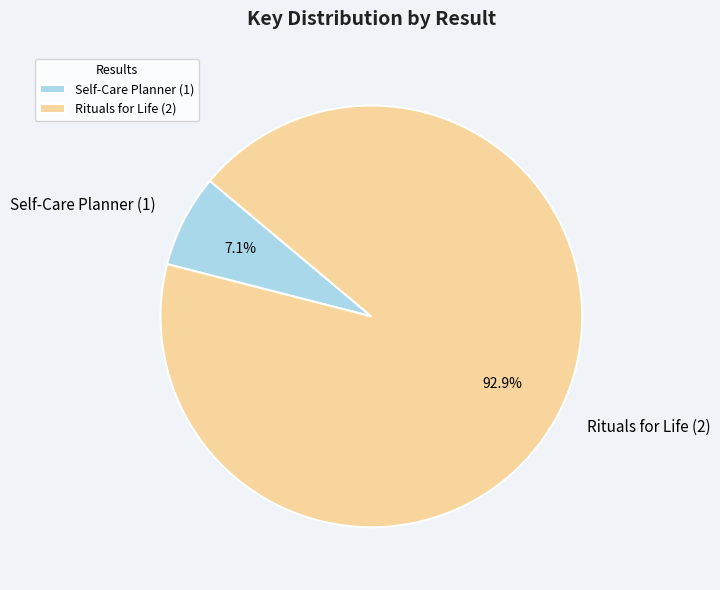

Between Rituals for Life (2) and Self-Care Planner (1), which is larger?

Rituals for Life (2)